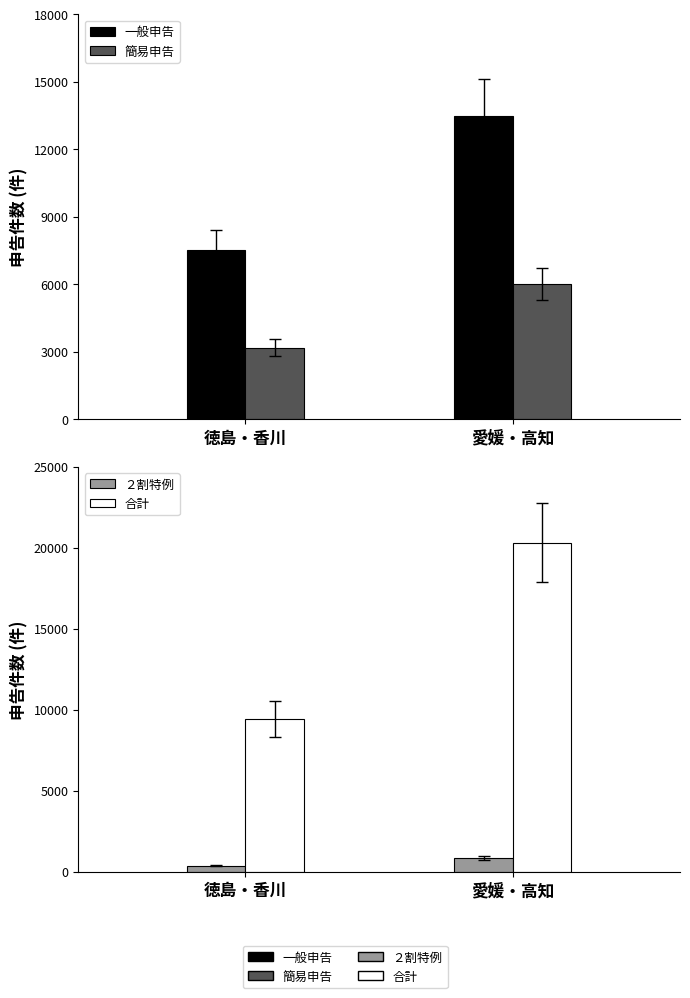

List the series in order of their peak value, highest first.

合計（件数）, 一般申告（件数）, 簡易申告（件数）, ２割特例申告（件数）